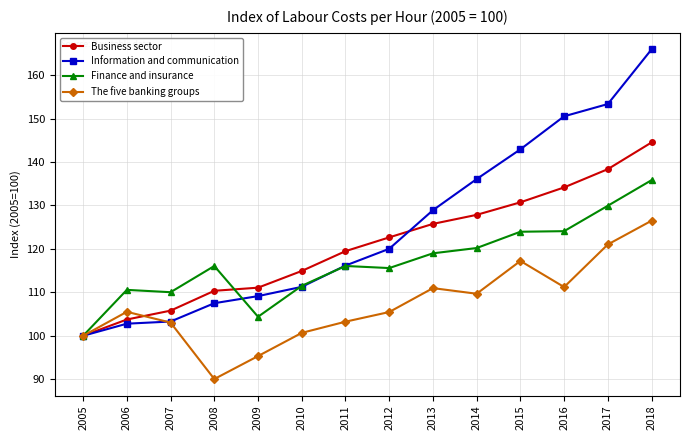

What is the maximum value shown in the chart?

165.9